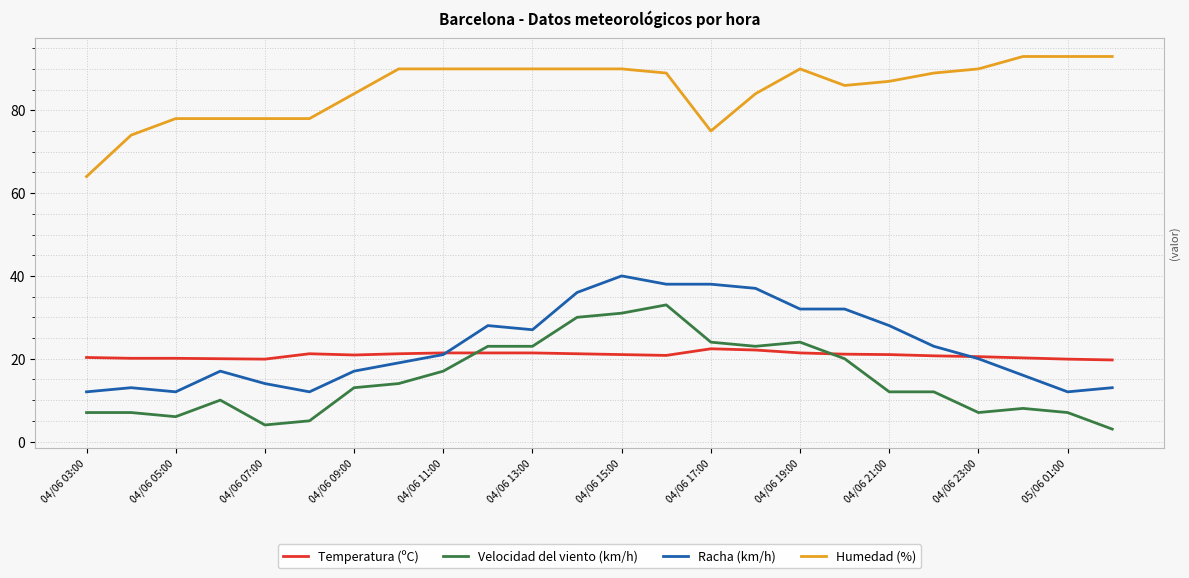

Rank the series by their maximum value, from lowest to highest.

Temperatura (ºC), Velocidad del viento (km/h), Racha (km/h), Humedad (%)